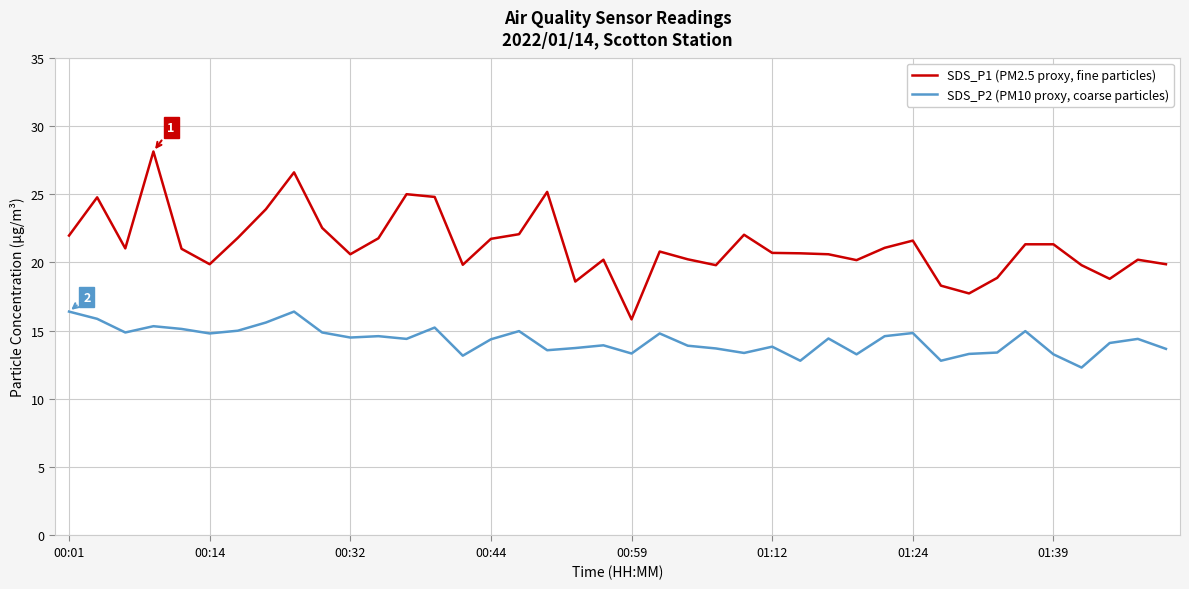

Which series has the largest range (max minus min)?

SDS_P1 (PM2.5 proxy, fine particles)